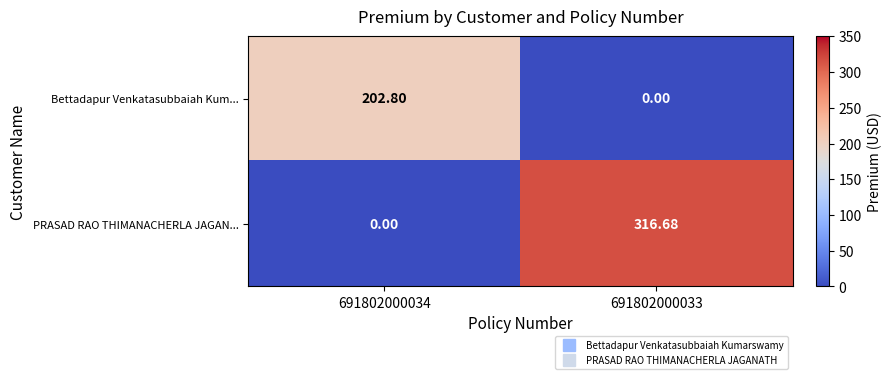

Which series has the largest range (max minus min)?

PRASAD RAO THIMANACHERLA JAGAN...